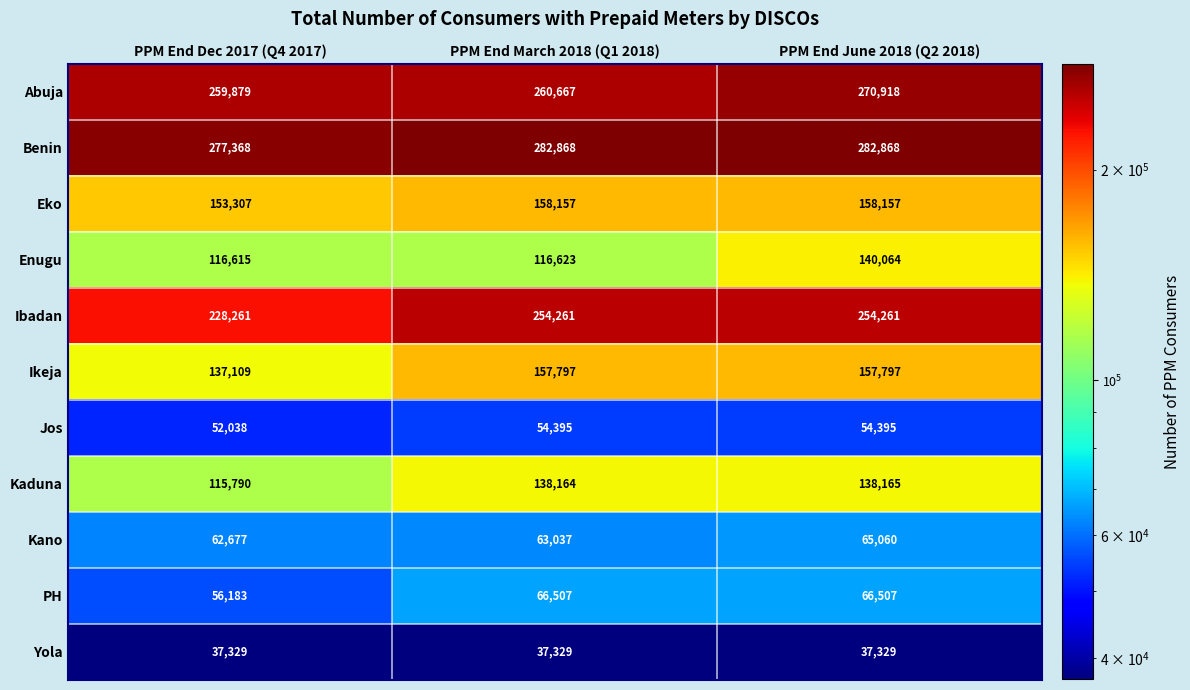

Which series changed the most between PPM End Dec 2017 (Q4 2017) and PPM End June 2018 (Q2 2018)?

Ibadan